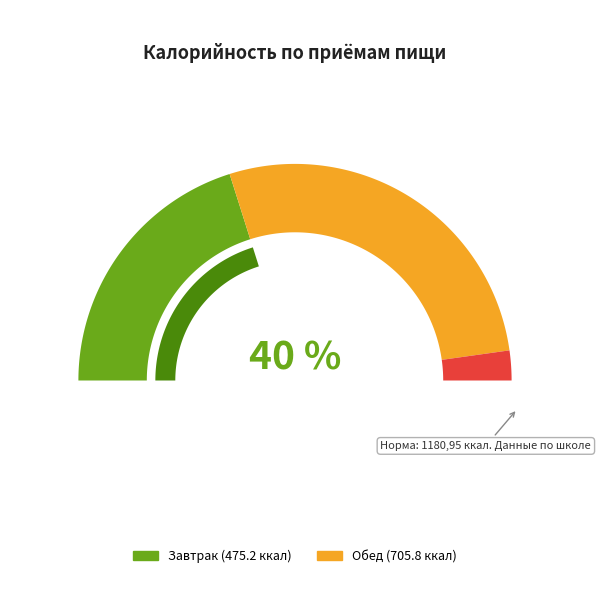

Is it true that Обед is 52% of the pie?

False